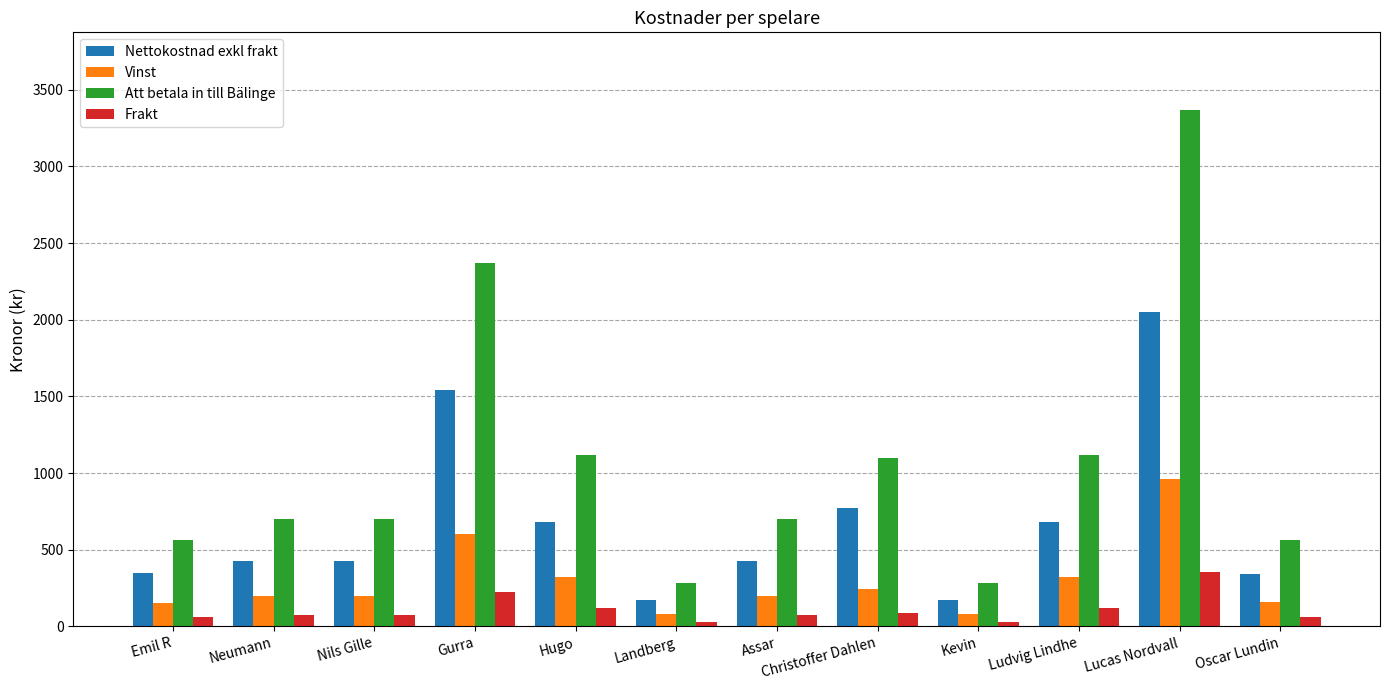

Where is Frakt nearest to the value 193?

Gurra